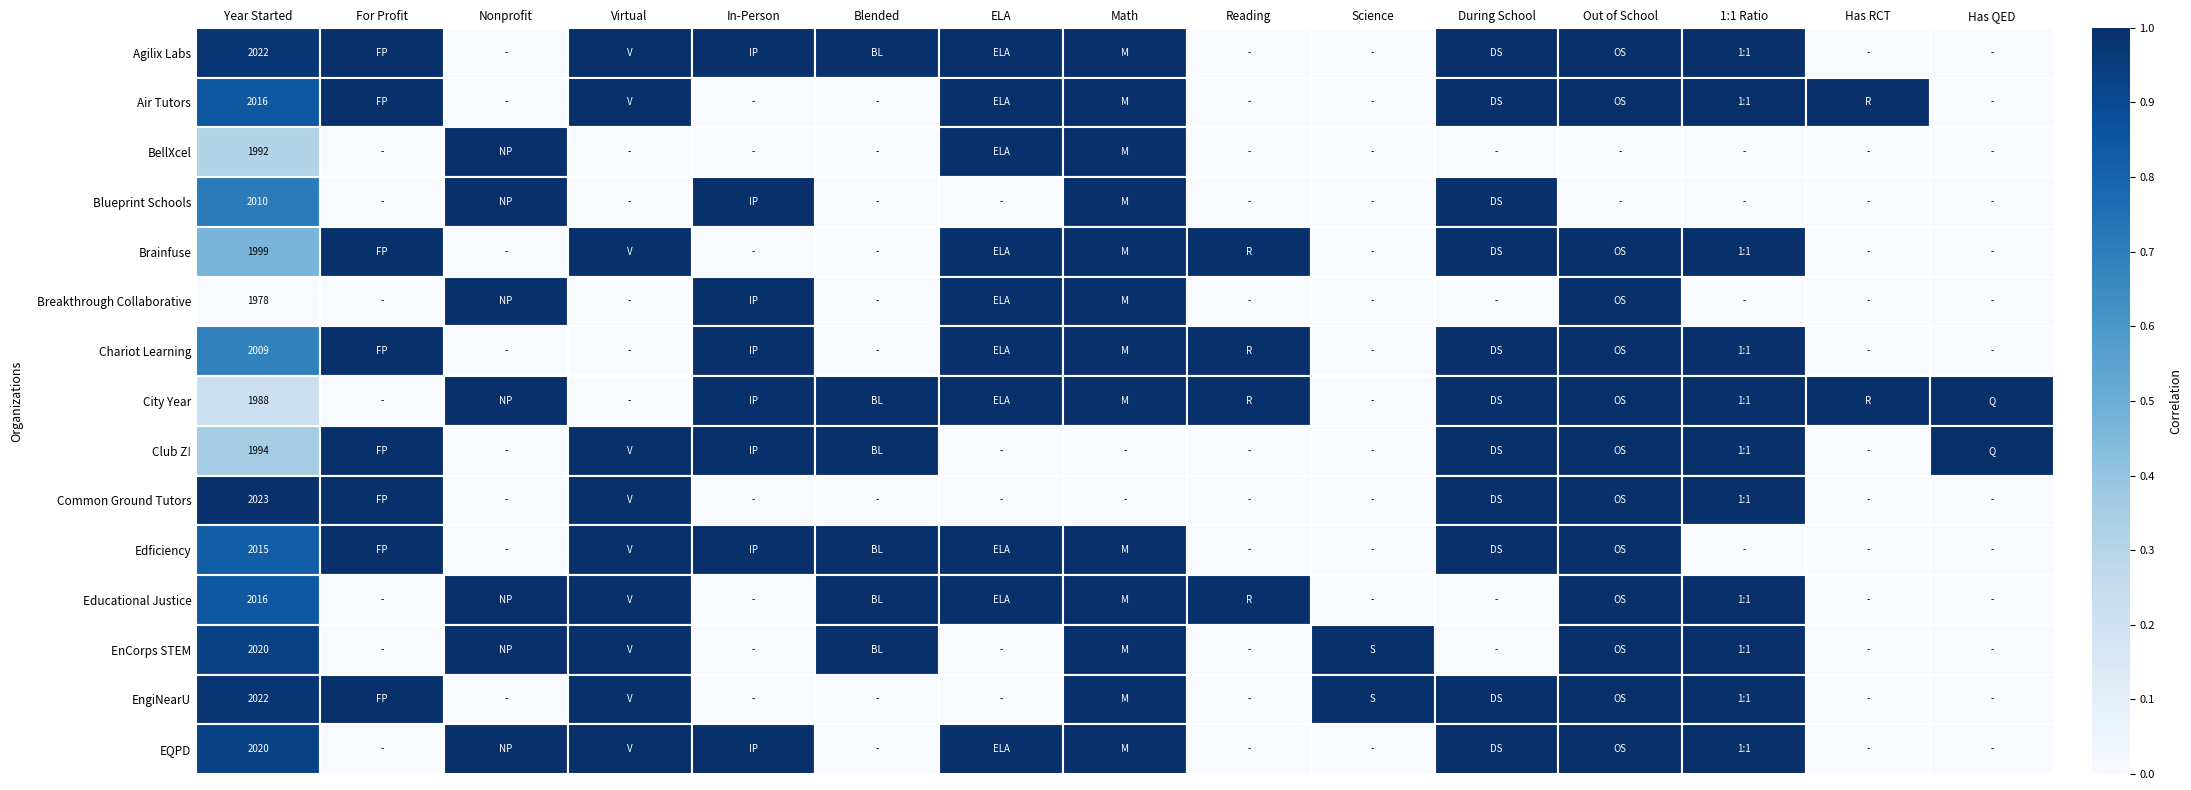

Is it true that BellXcel equals 1992 at Year Started?

True